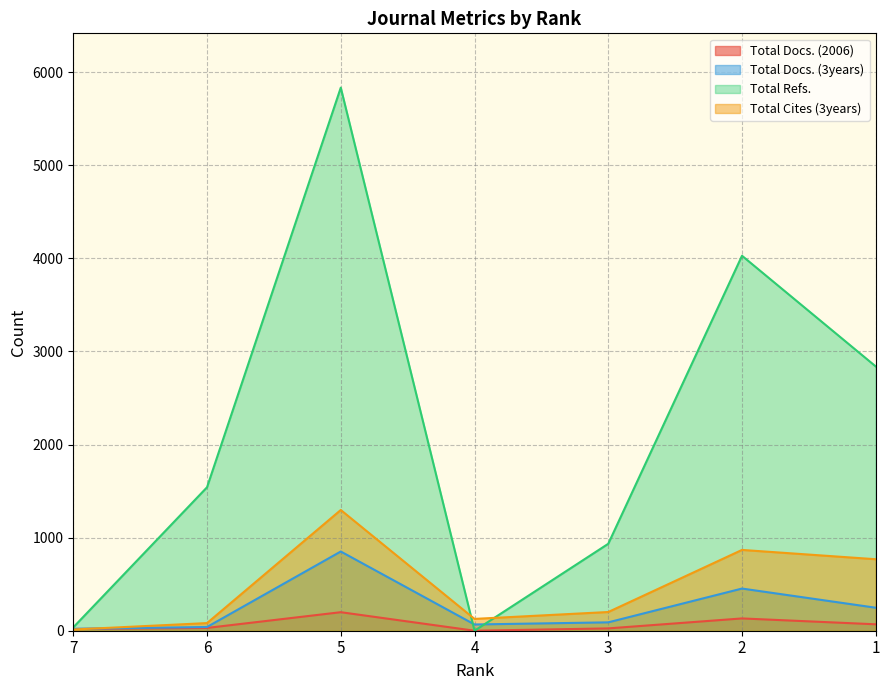

At 5, list the series in order from largest to smallest.

Total Refs., Total Cites (3years), Total Docs. (3years), Total Docs. (2006)